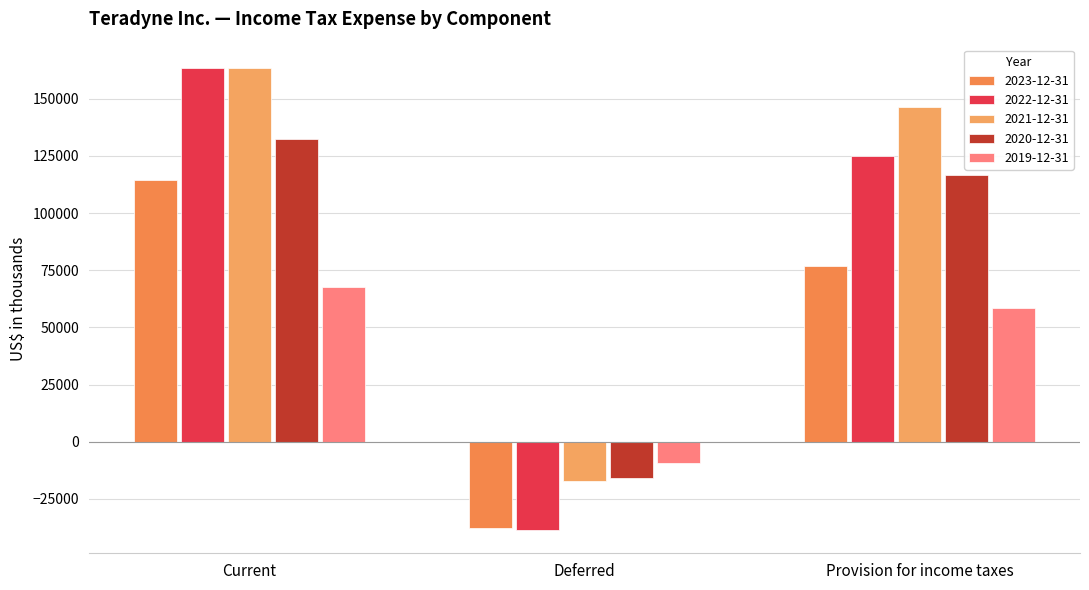

What is the difference between the 2021-12-31 values at Deferred and Provision for income taxes?

163671